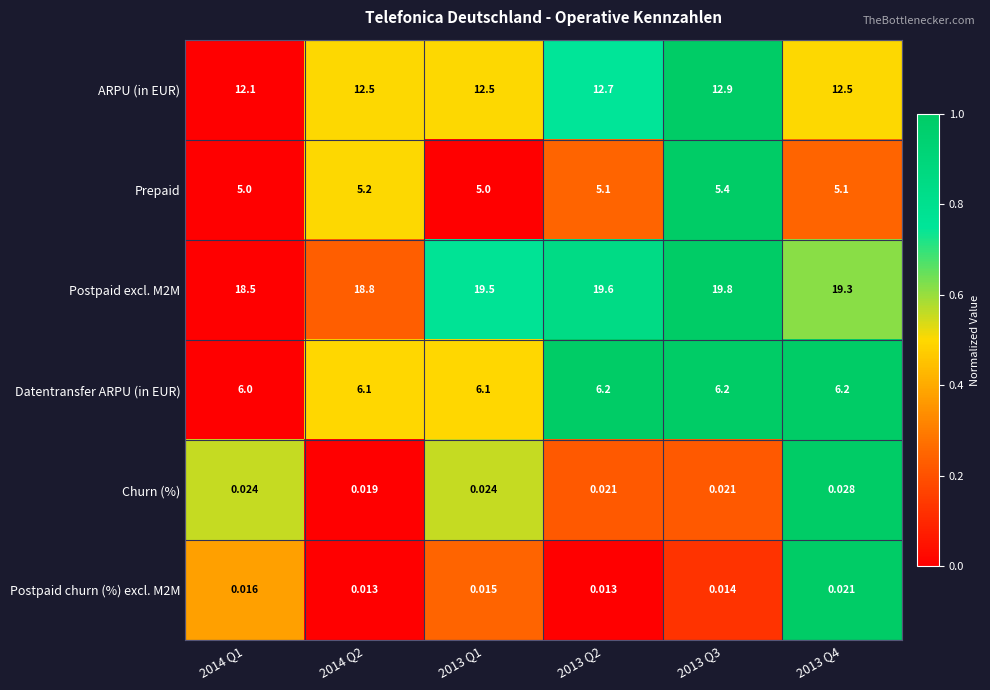

At how many categories does at least one series exceed 0?

6